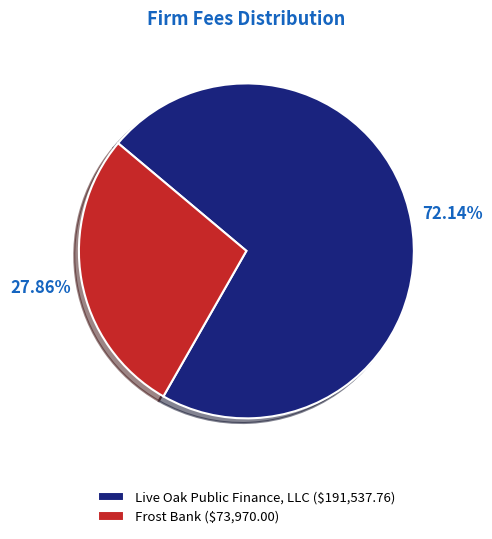

Does any single category account for the majority?

Yes